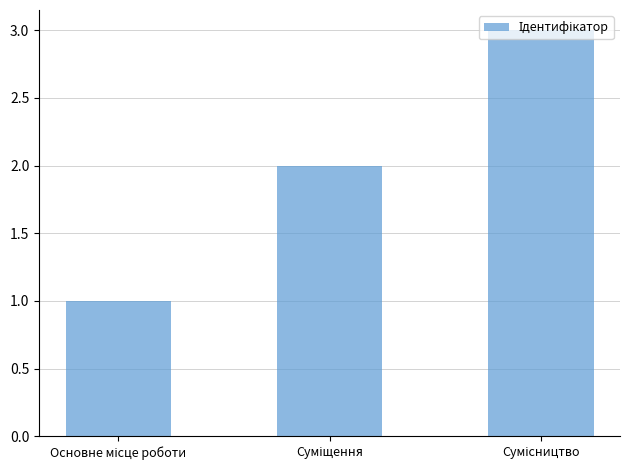

Are the bars horizontal?

No